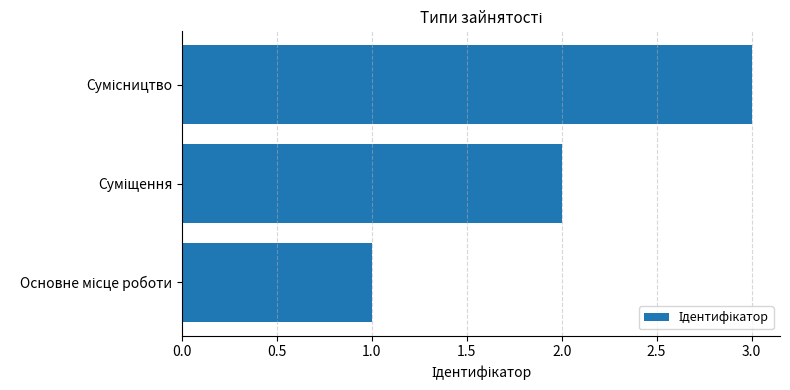

What is the sum of all values?

6